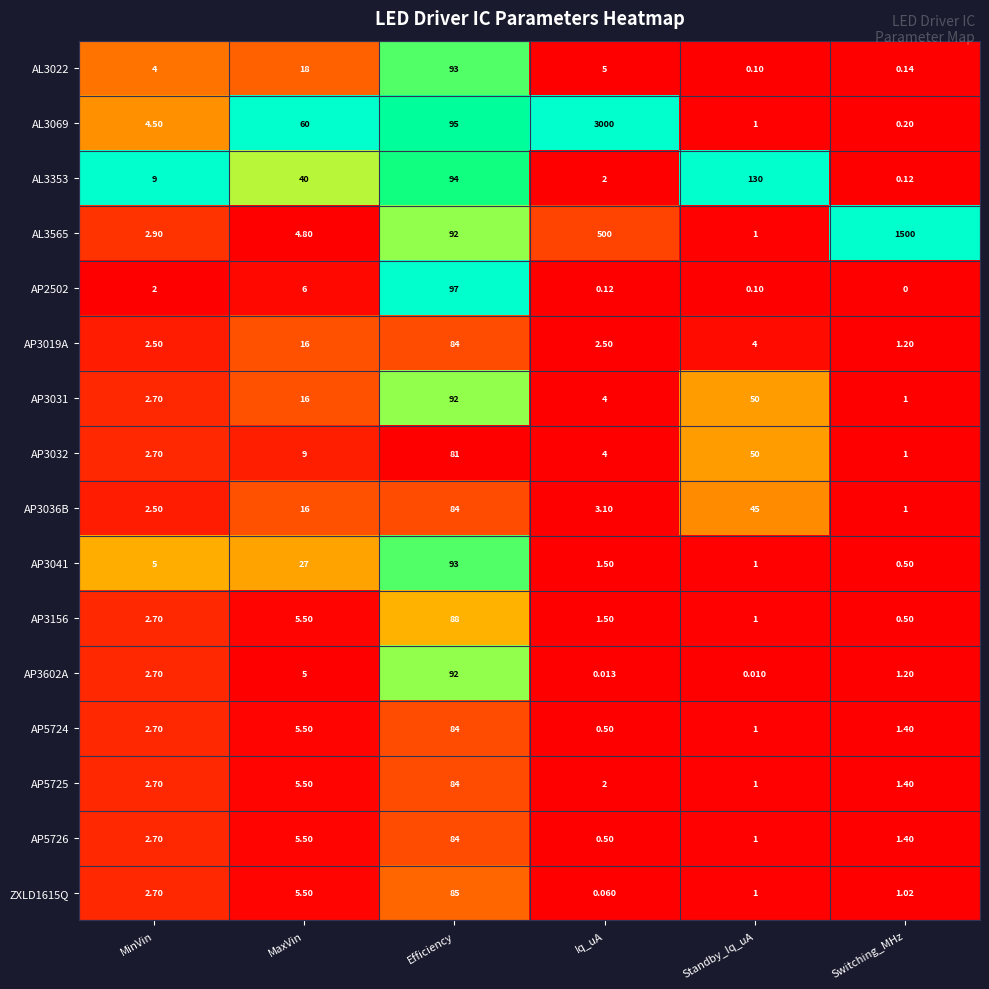

Rank the categories by AP2502 value from lowest to highest.

Switching_MHz, Standby_Iq_uA, Iq_uA, MinVin, MaxVin, Efficiency